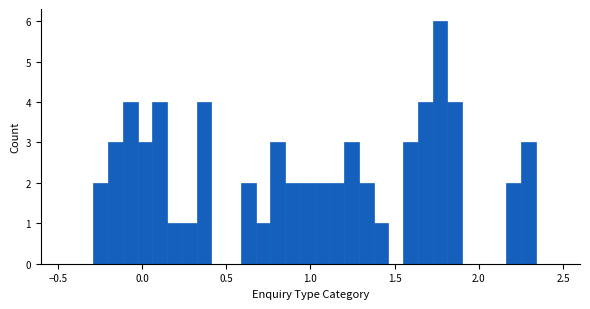

Around what value on the x-axis is the tallest bar? Give the approximate position of its centre, as read against the axis.

1.75